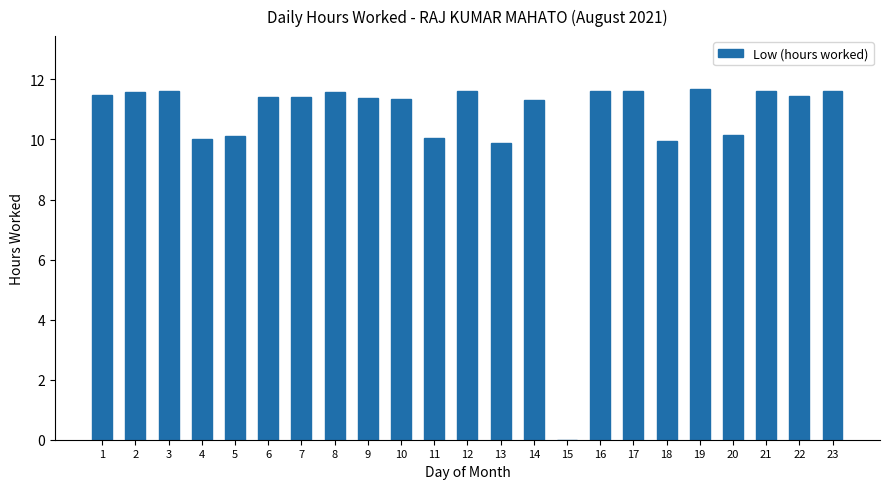

What is the sum of the values at 15 and 14?

11.3